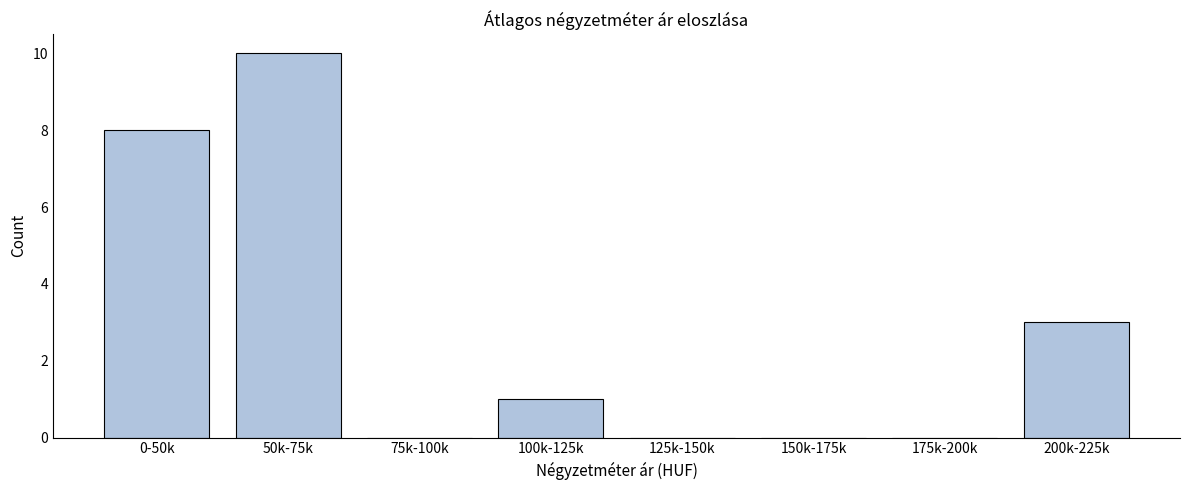

Reading right to left, transcribe all the data shown in this chart.

200k-225k=3	175k-200k=0	150k-175k=0	125k-150k=0	100k-125k=1	75k-100k=0	50k-75k=10	0-50k=8